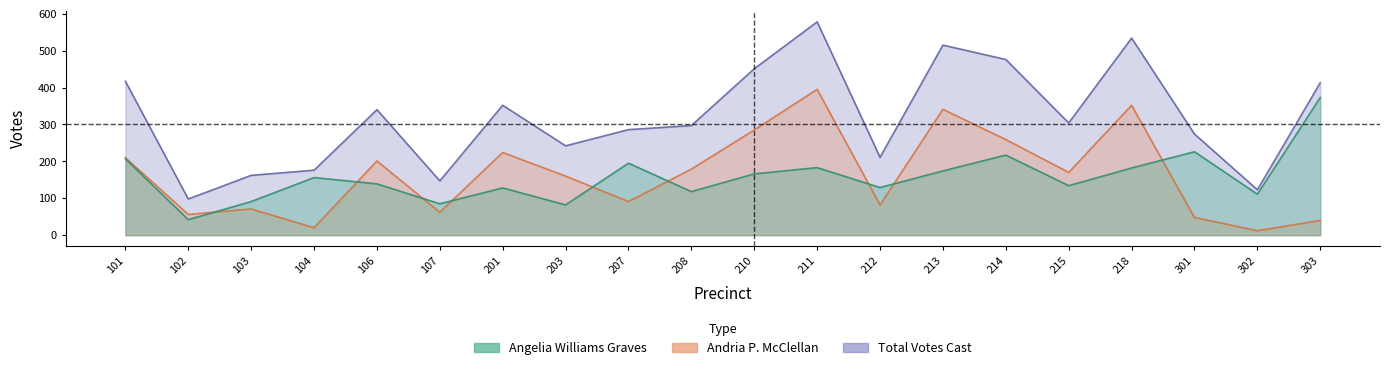

What is the difference between the second highest and second lowest values in the Andria P. McClellan series?

332